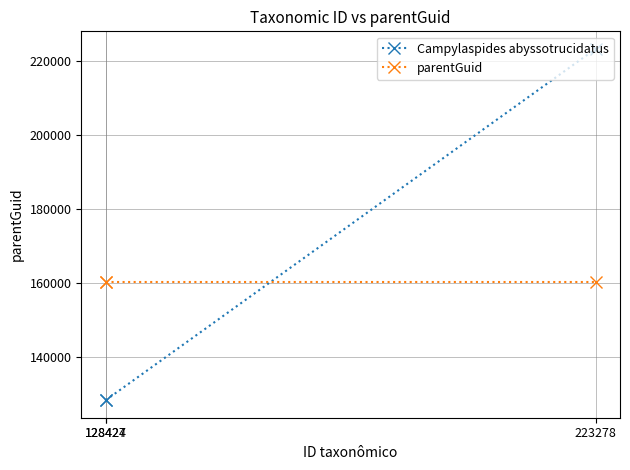

Which category has the lowest value in the parentGuid series?

128427